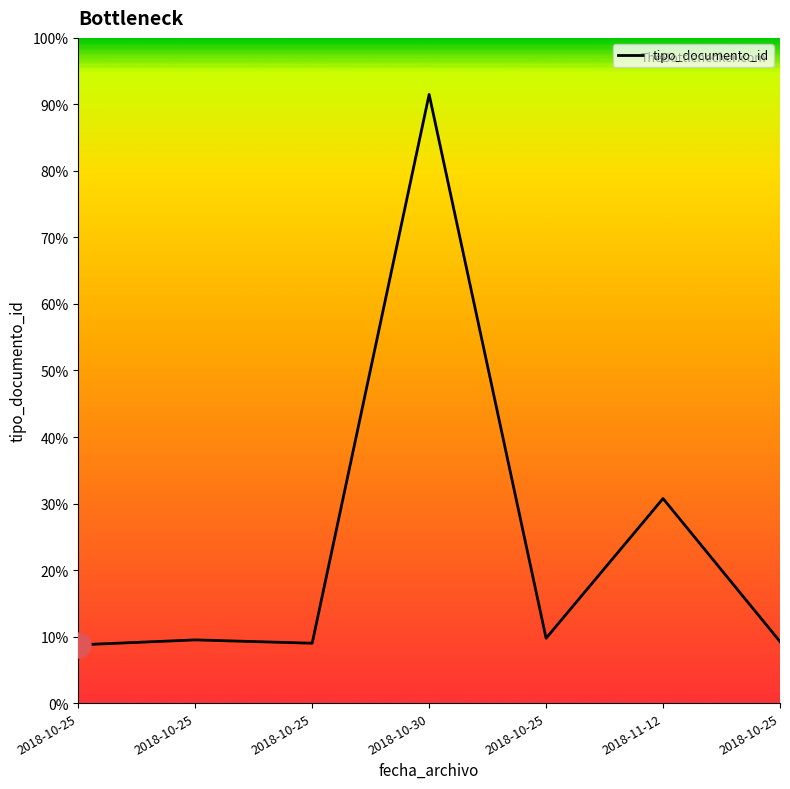

Between 2018-10-25 and 2018-11-12, which is larger?

2018-11-12